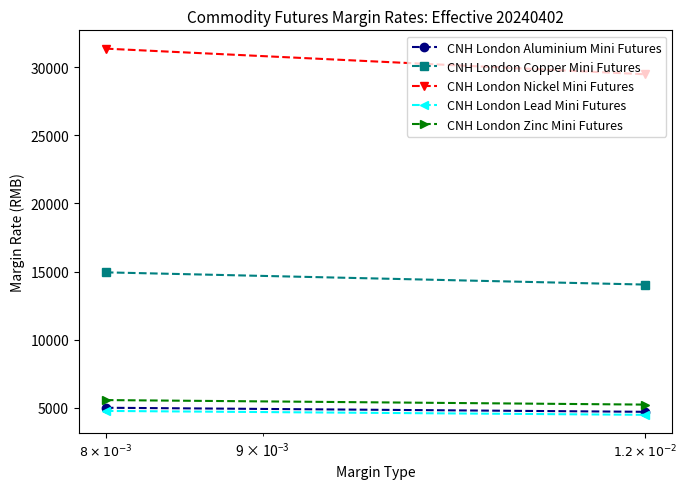

Rank the categories by CNH London Zinc Mini Futures value from highest to lowest.

$8 \times 10^{-3}$, $1.2 \times 10^{-2}$